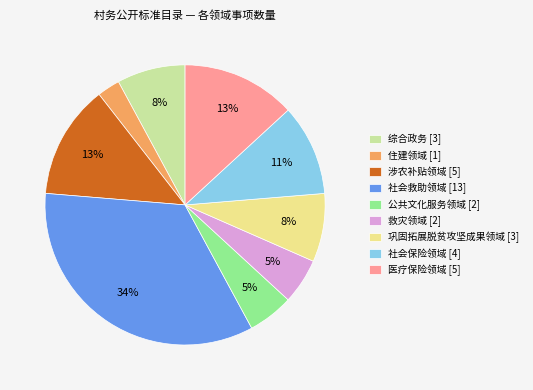

The 医疗保险领域 slice represents 13% of the pie. True or false?

True